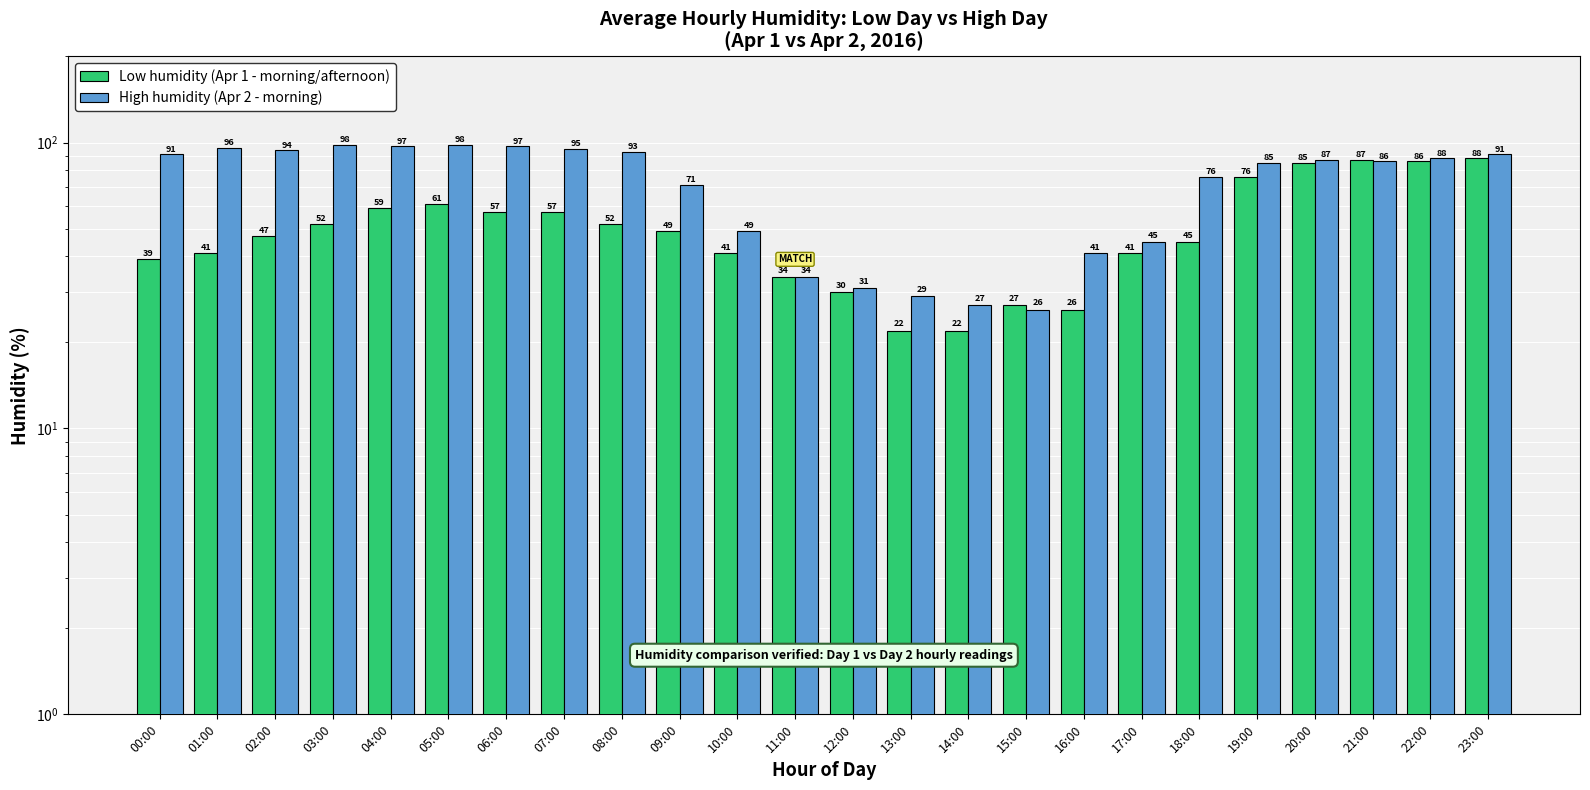

What is the difference between the second highest and second lowest values in the High humidity (Apr 2 - morning) series?

71